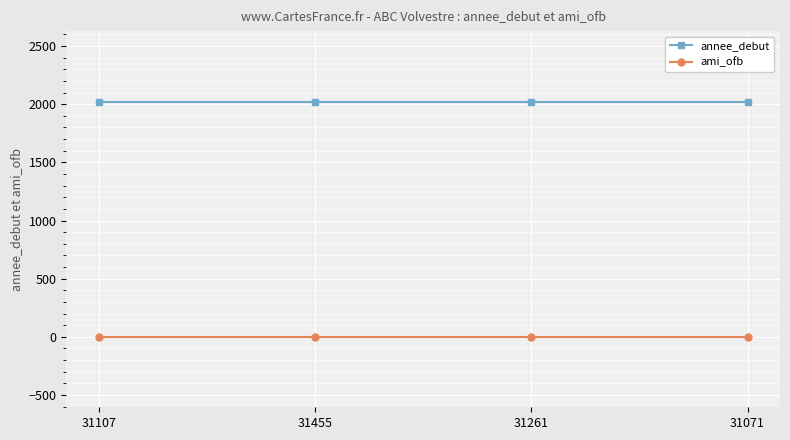

Is this an area chart (filled region under the line)?

No